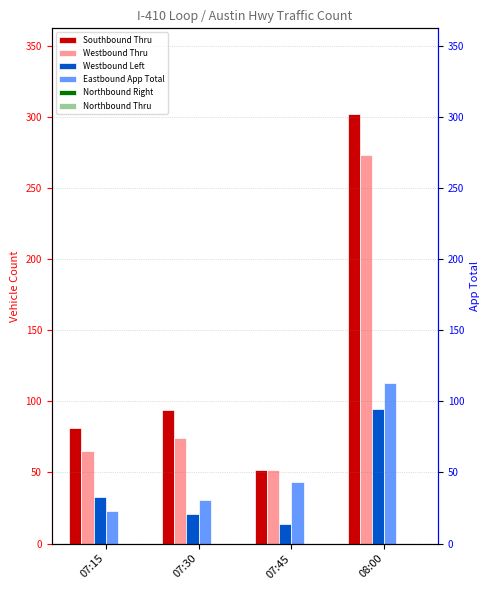

True or false: Eastbound App Total has a value of 36 at 07:15.

False